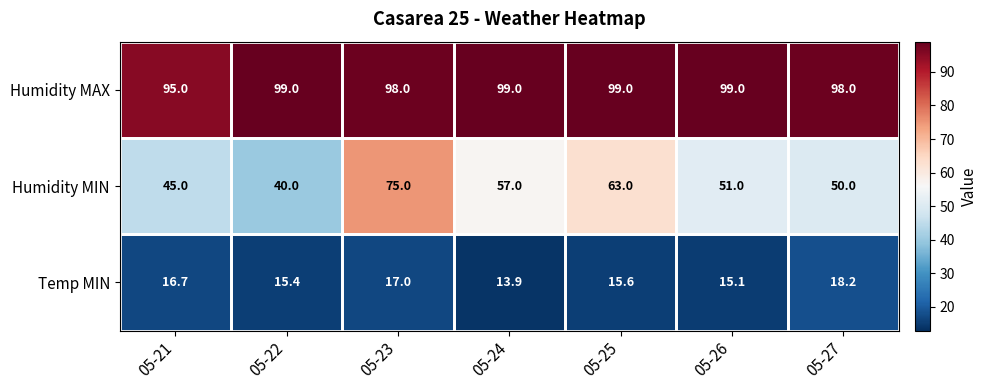

Rank the series by their average value, from highest to lowest.

Humidity MAX, Humidity MIN, Temp MIN